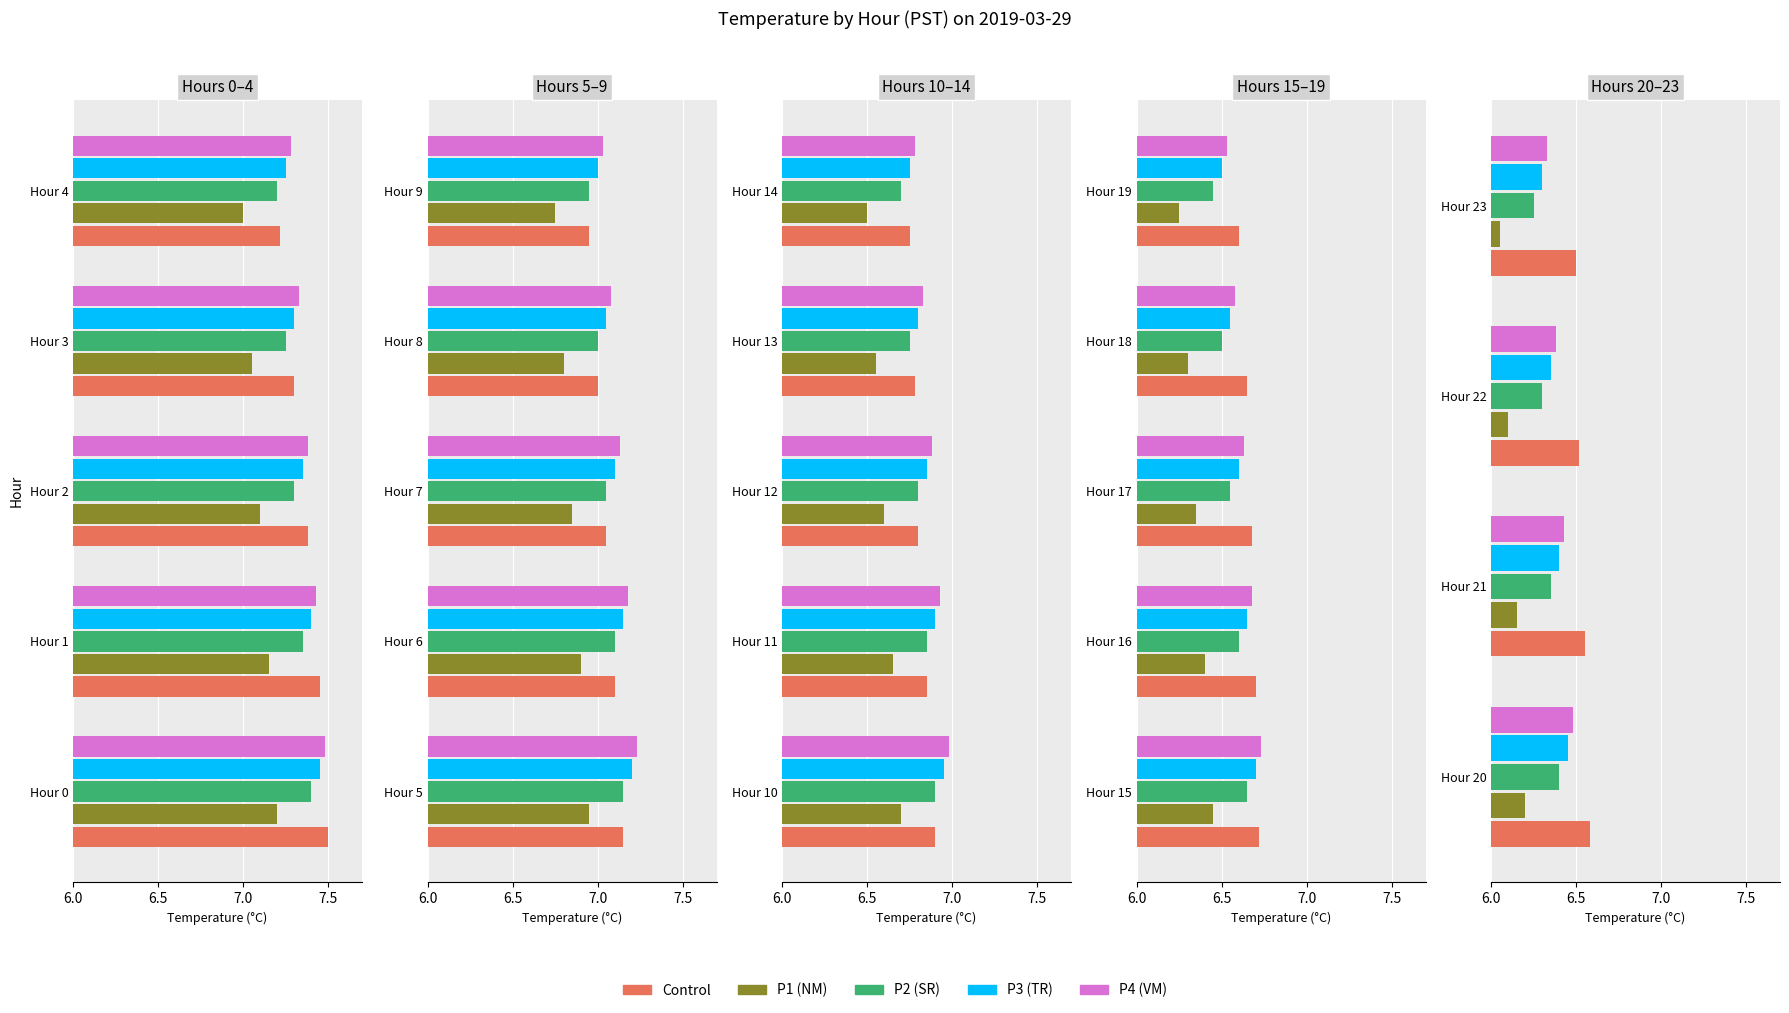

Does the chart contain stacked bars?

No